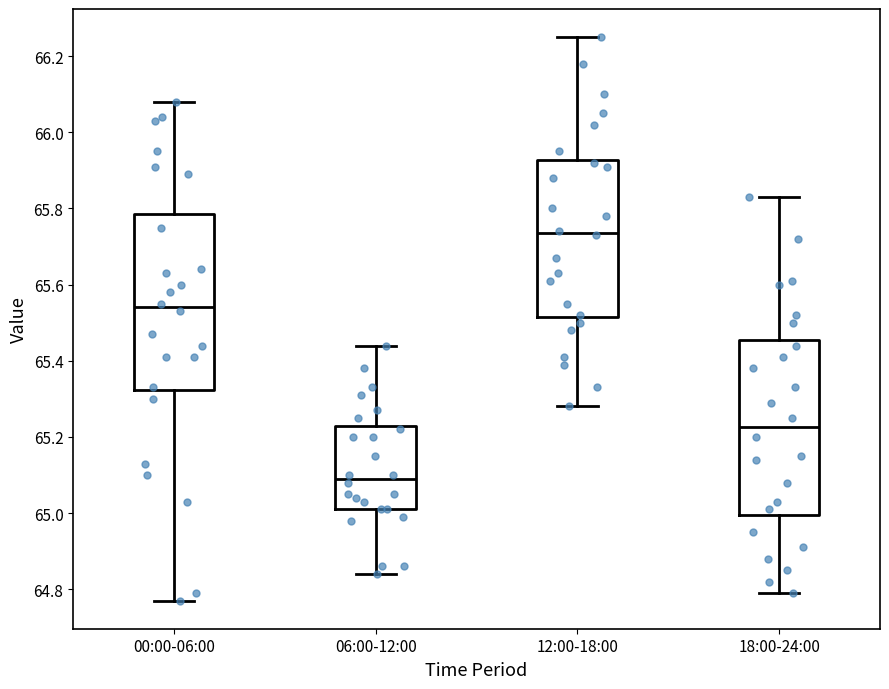

Which box's median line is the lowest?

06:00-12:00